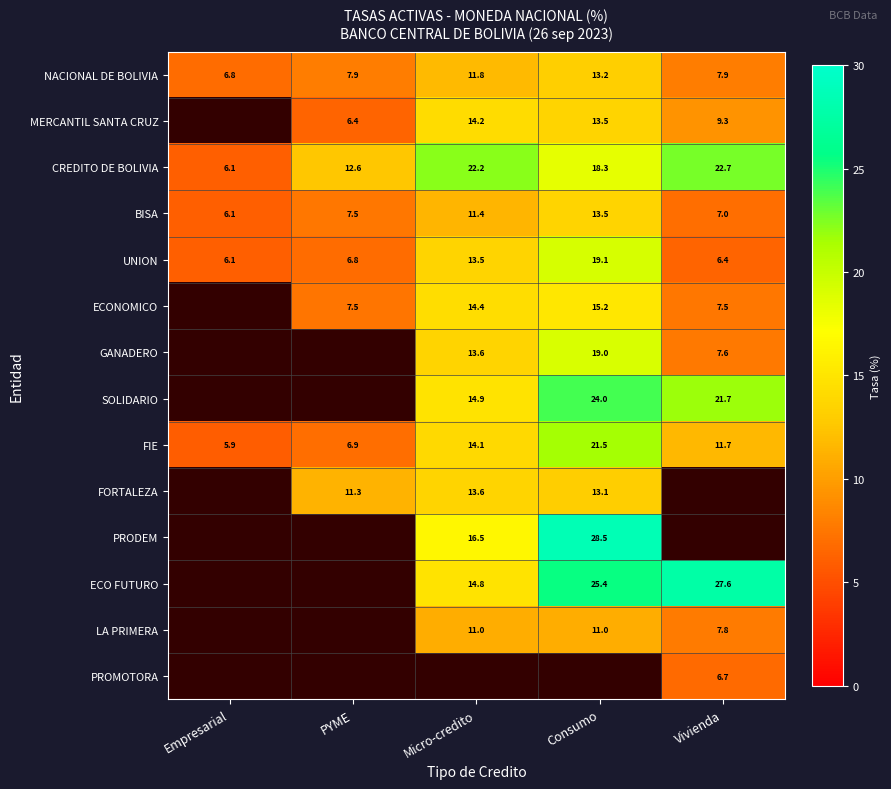

List the labels in order of BISA value, smallest first.

Empresarial, Vivienda, PYME, Micro-credito, Consumo